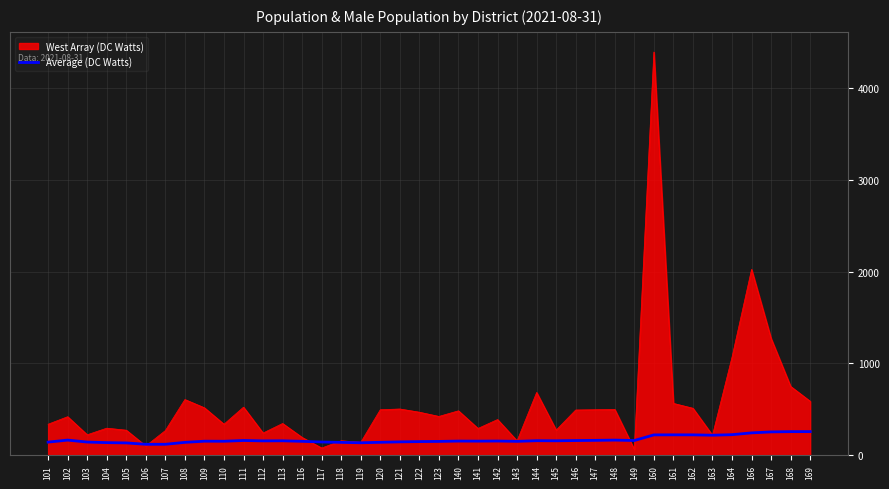

Is it true that West Array (DC Watts) equals 587.0 at 169?

True